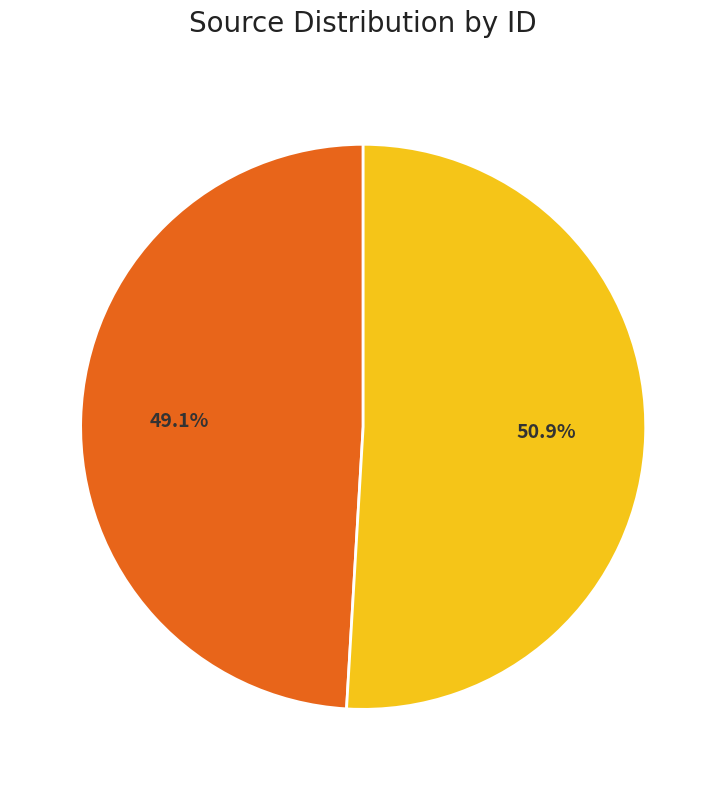

Is there any slice that represents more than half of the pie?

Yes